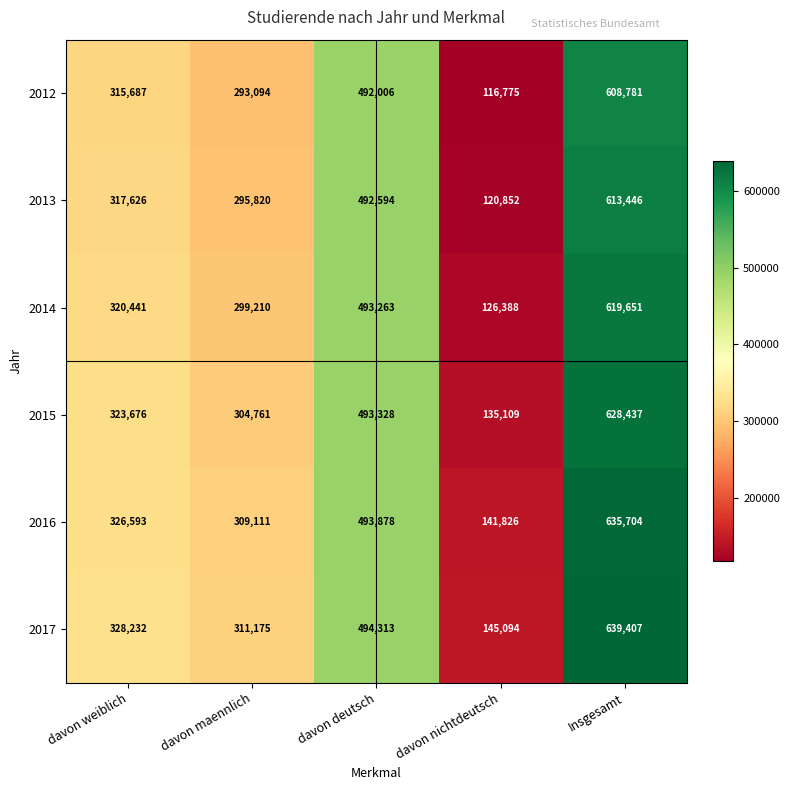

Count the number of categories in the chart.

5